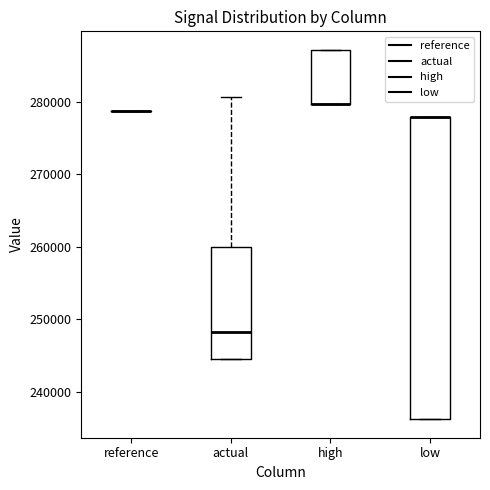

Reading left to right, read every box against the y-axis: the position of its median line, the range the box covers, and the ends of its whiskers. The values are not printed on the chart, so give them approximately, as read against the axis.

reference: box collapsed to a line at 279000, whiskers 279000 to 279000
actual: median 248000, box 245000 to 260000, whiskers 245000 to 281000
high: median 280000 (drawn on the box's lower edge), box 280000 to 287000, whiskers 280000 to 287000
low: median 278000 (drawn on the box's upper edge), box 236000 to 278000, whiskers 236000 to 278000